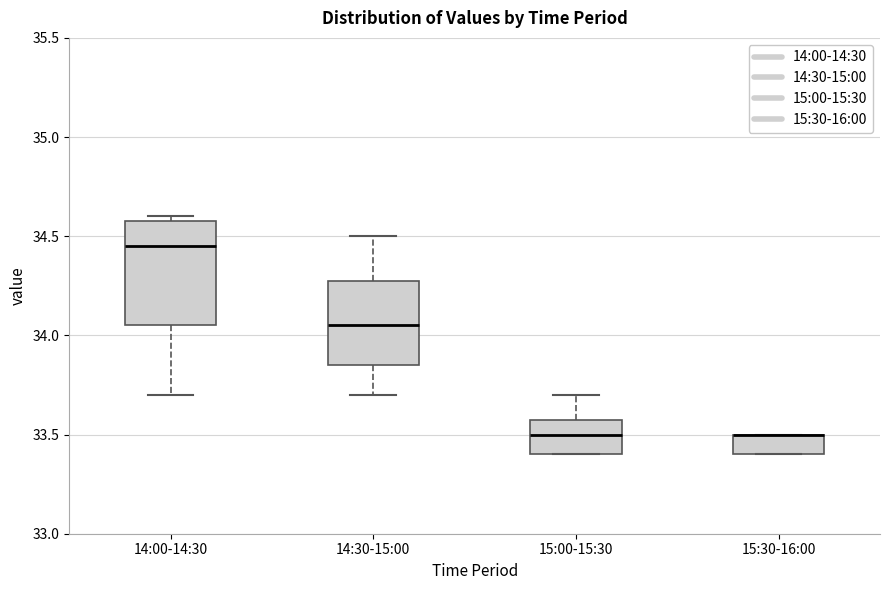

Where does the median line of the box for 14:30-15:00 sit on the y-axis? The values are not printed on the chart, so give them approximately, as read against the axis.

34.05